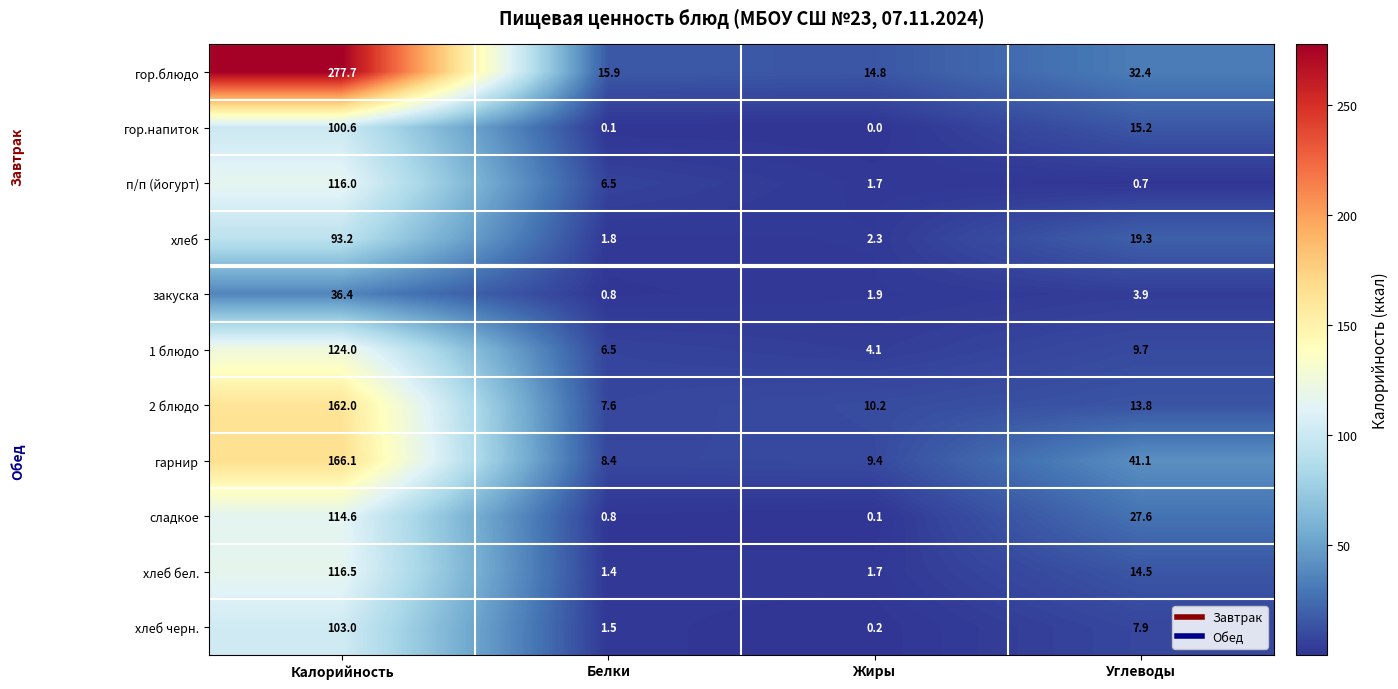

What is the difference between the second highest and minimum values in the хлеб черн. series?

7.7